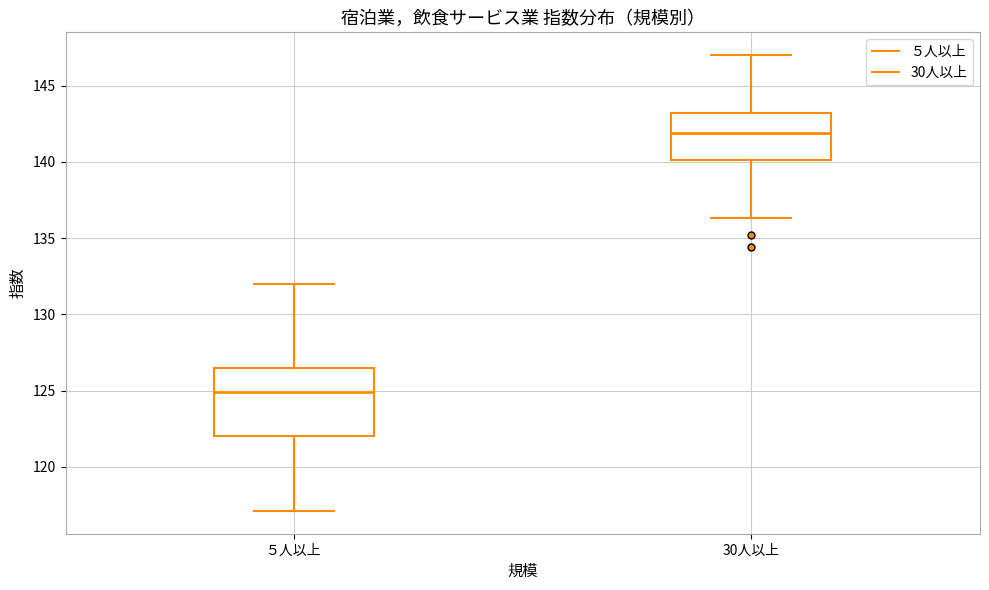

Comparing the boxes themselves (not the whiskers), which one is the tallest?

５人以上